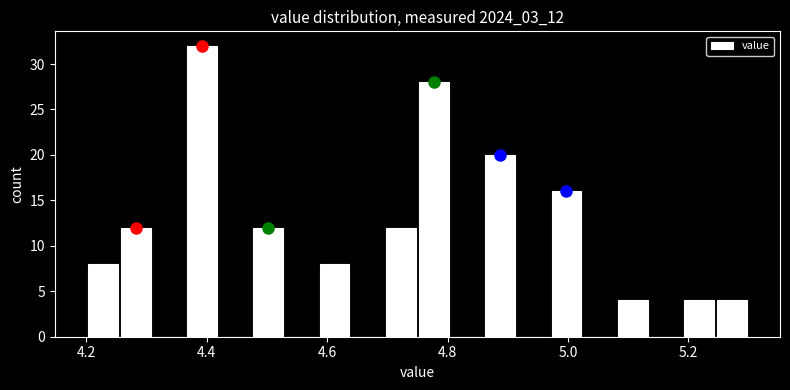

Around what value on the x-axis is the tallest bar? Give the approximate position of its centre, as read against the axis.

4.40